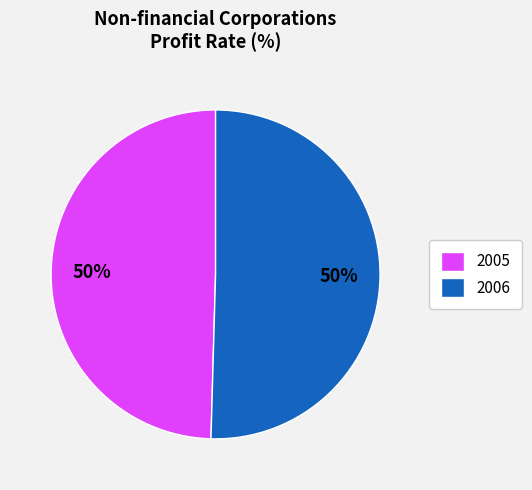

How many segments does this pie chart have?

2